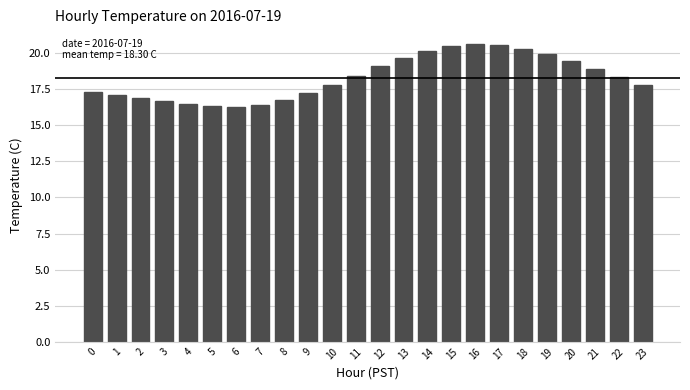

What is the value of the 9th bar from the left?

16.8